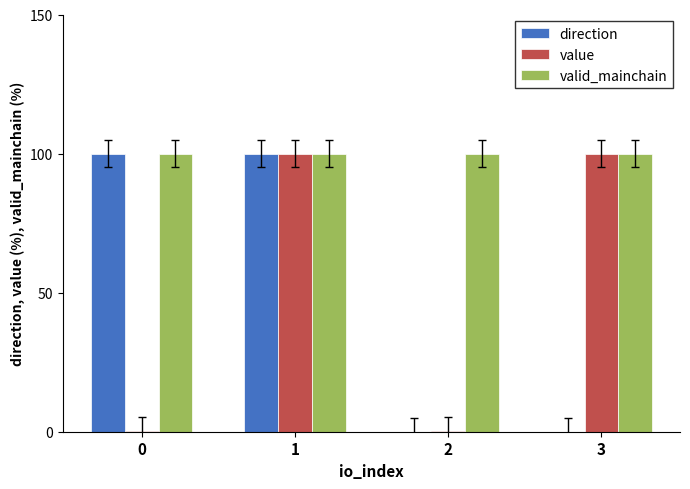

Reading left to right, list all the values displayed in this chart.

direction: 100.0	100.0	0.0	0.0
value: 0.2	100.0	0.2	100.0
valid_mainchain: 100.0	100.0	100.0	100.0